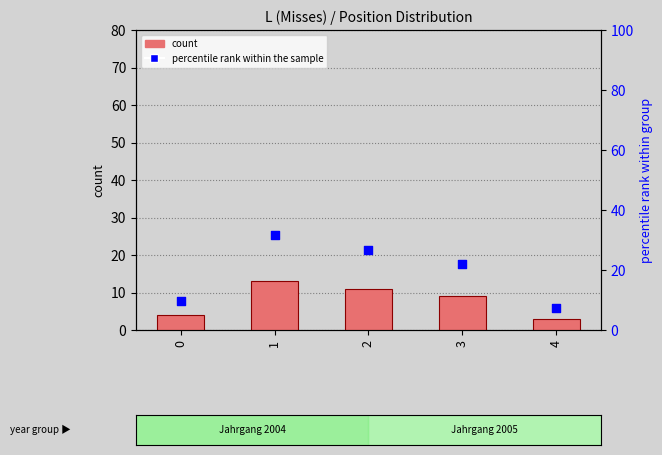

Which series reaches the minimum Y coordinate?

count